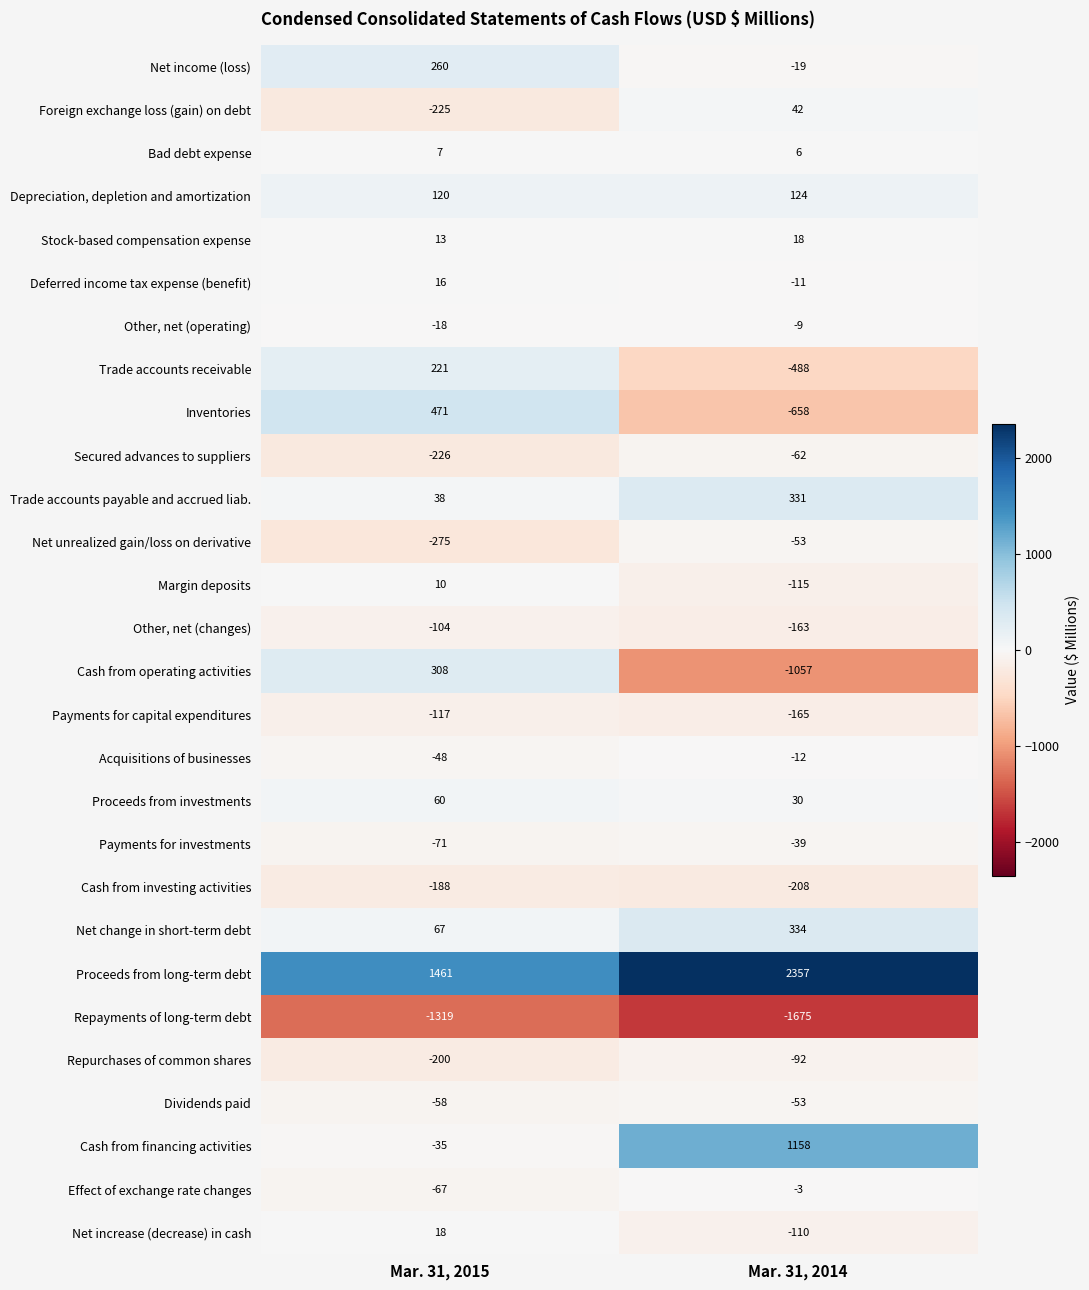

The Cash from financing activities series shows -35 at Mar. 31, 2015. True or false?

True